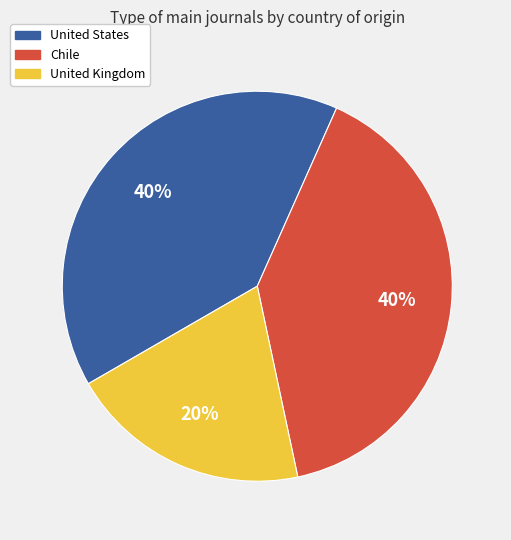

Does United States represent more than half of the total?

No